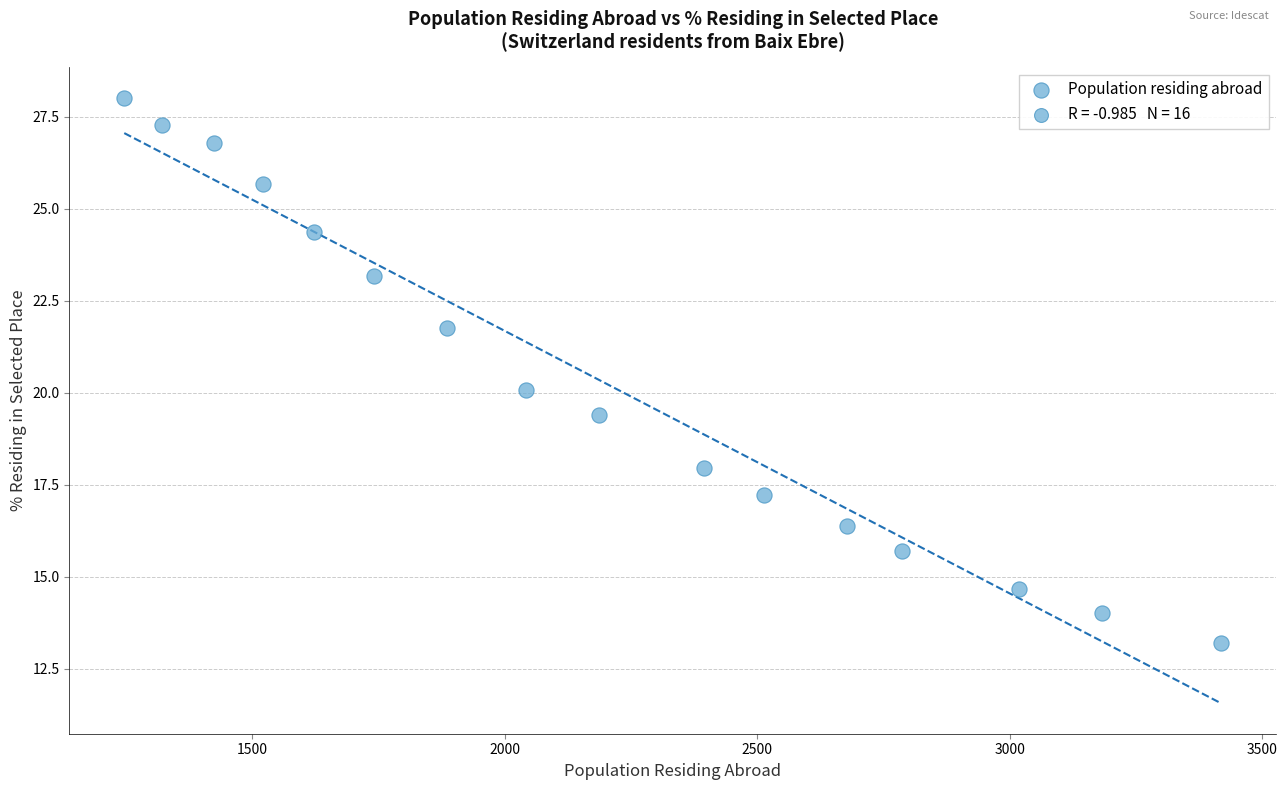

What is the range of Y values (max minus min)?

14.8